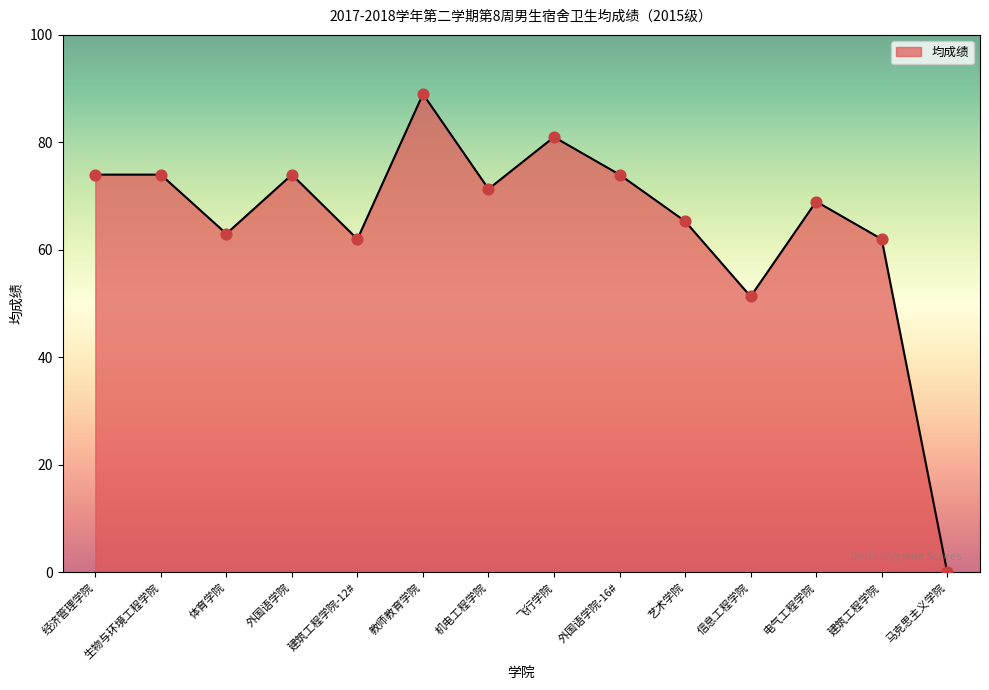

Approximately how many times larger is the value at 外国语学院-16# compared to 信息工程学院?

1.4